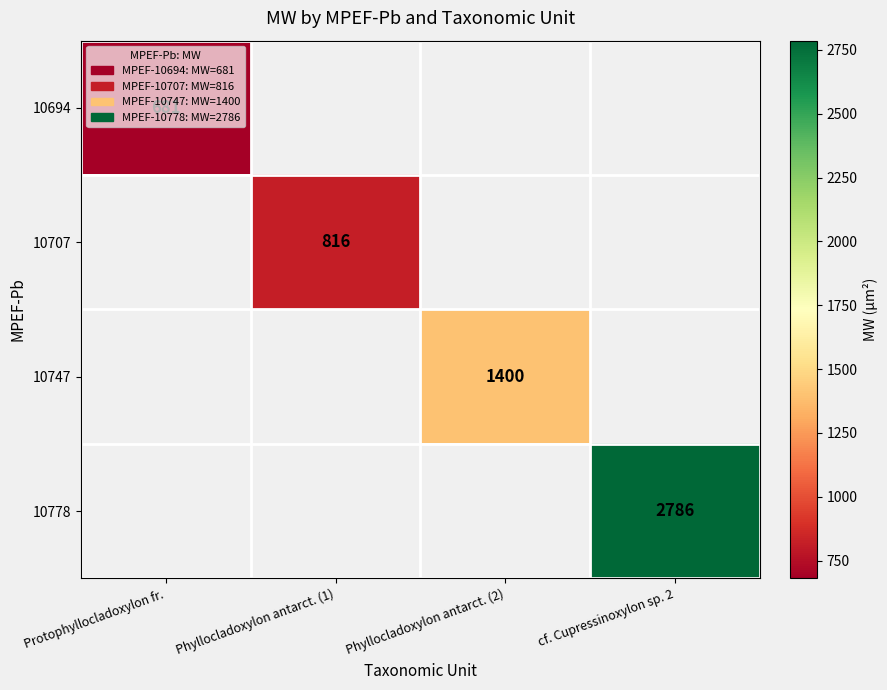

The value of 10694 at Protophyllocladoxylon fr. is 681. True or false?

True